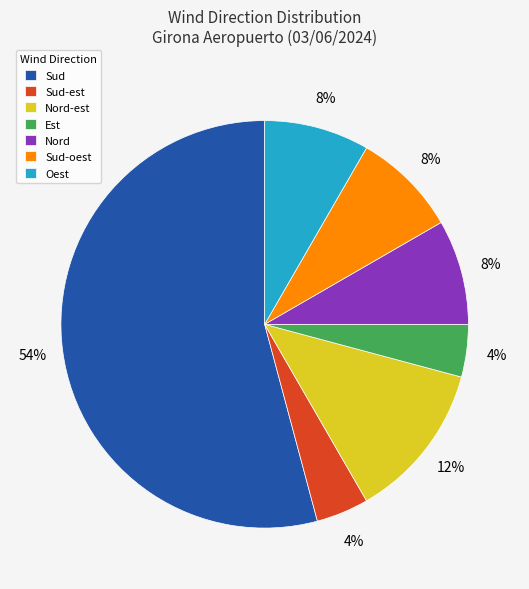

To the nearest percent, what portion does Sud-oest represent?

8%